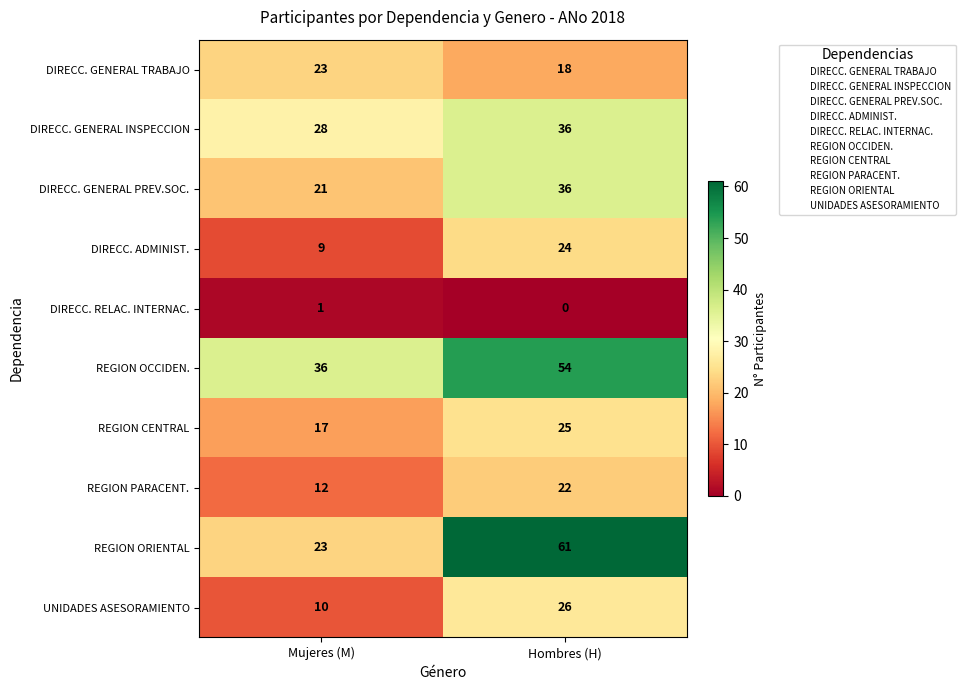

How many categories are shown in the chart?

2